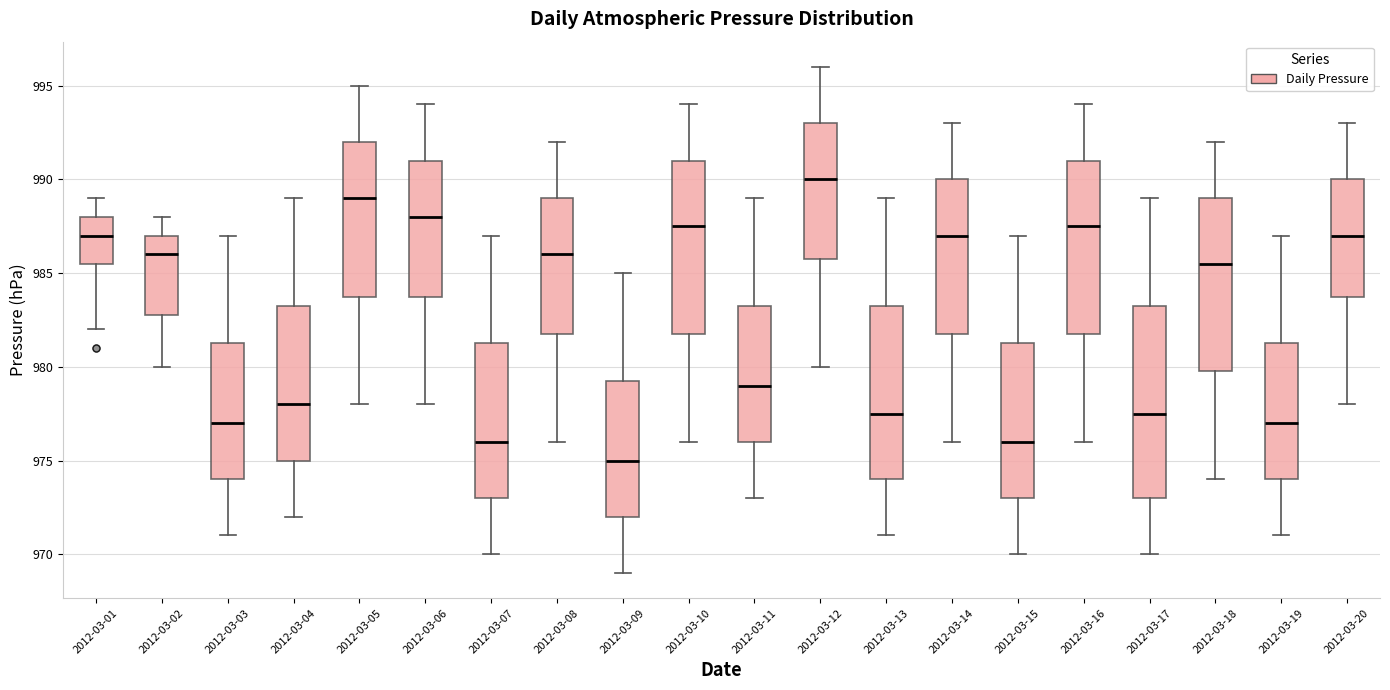

Comparing the boxes themselves (not the whiskers), which one is the tallest?

2012-03-17